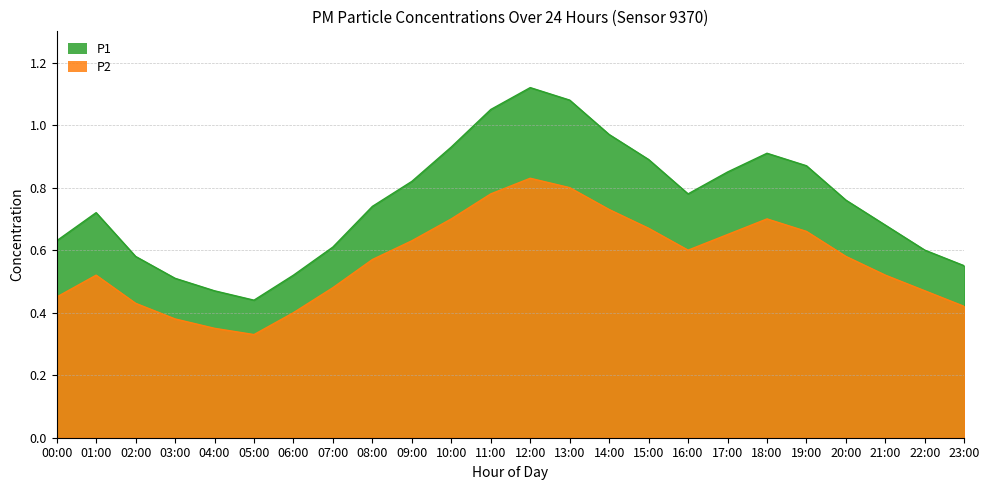

Reading left to right, list all the values displayed in this chart.

P1: 00:00=0.6	01:00=0.7	02:00=0.6	03:00=0.5	04:00=0.5	05:00=0.4	06:00=0.5	07:00=0.6	08:00=0.7	09:00=0.8	10:00=0.9	11:00=1.1	12:00=1.1	13:00=1.1	14:00=1.0	15:00=0.9	16:00=0.8	17:00=0.8	18:00=0.9	19:00=0.9	20:00=0.8	21:00=0.7	22:00=0.6	23:00=0.6
P2: 00:00=0.5	01:00=0.5	02:00=0.4	03:00=0.4	04:00=0.3	05:00=0.3	06:00=0.4	07:00=0.5	08:00=0.6	09:00=0.6	10:00=0.7	11:00=0.8	12:00=0.8	13:00=0.8	14:00=0.7	15:00=0.7	16:00=0.6	17:00=0.7	18:00=0.7	19:00=0.7	20:00=0.6	21:00=0.5	22:00=0.5	23:00=0.4